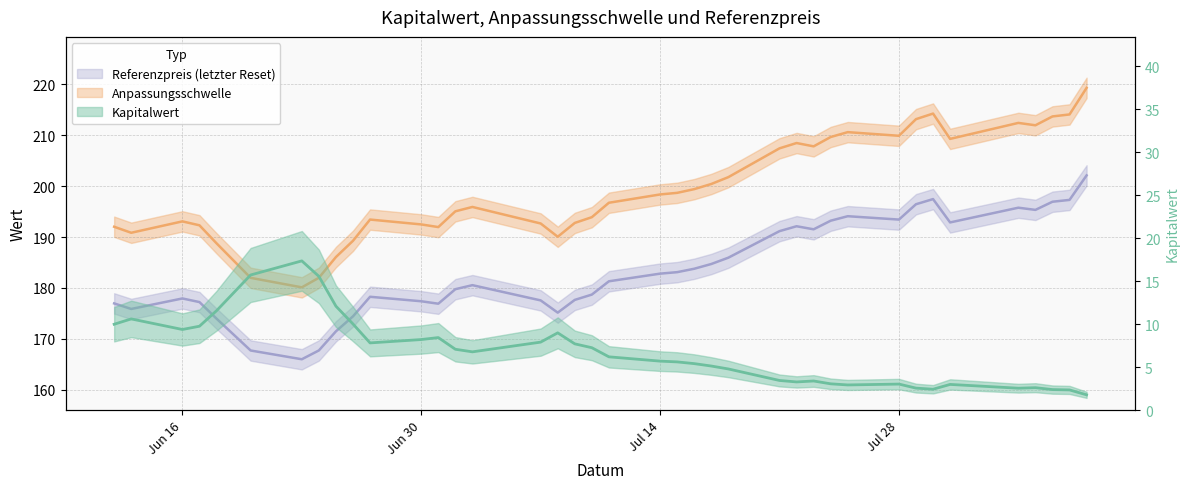

True or false: Anpassungsschwelle and Referenzpreis cross at least once.

False